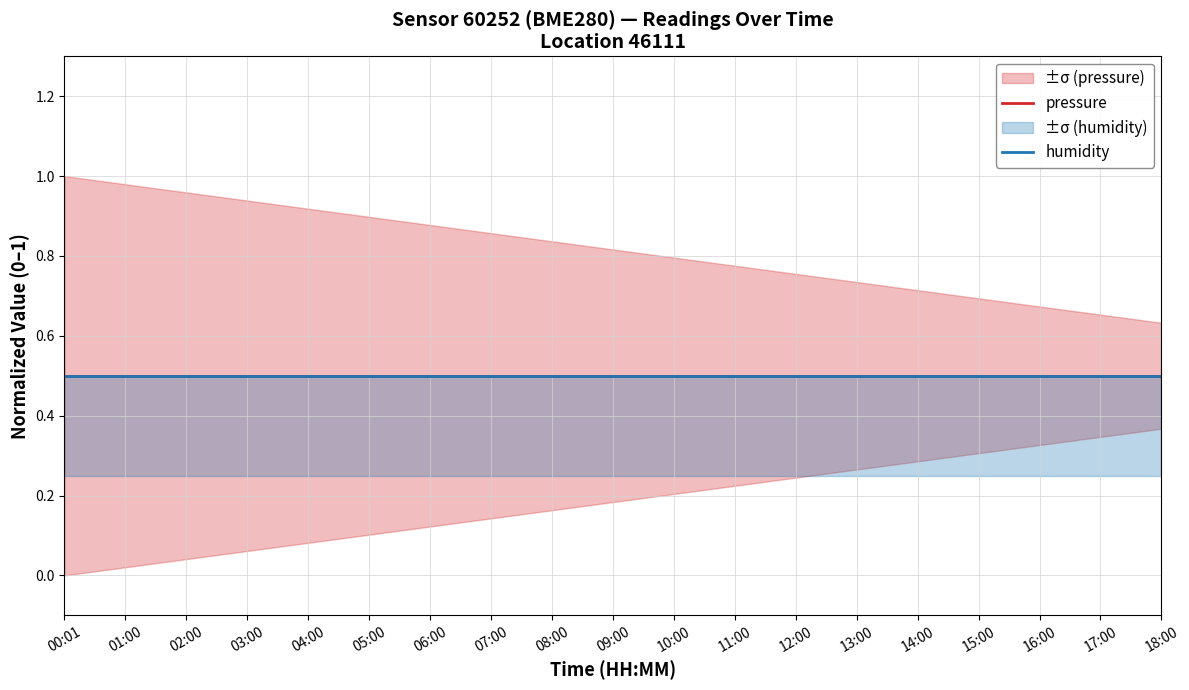

What is the average value of the humidity series?

0.5